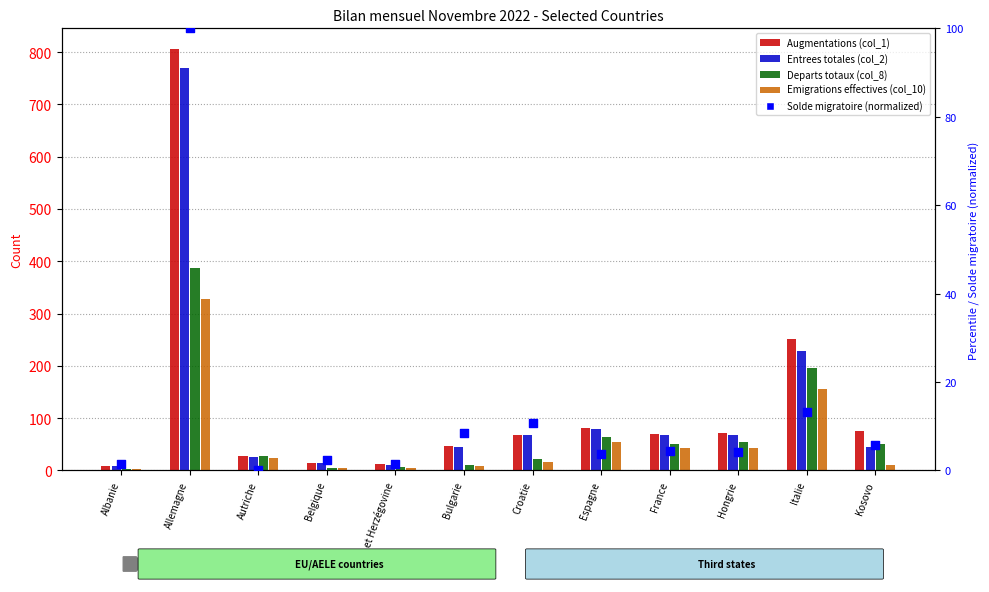

Which series has the largest total across all categories?

Augmentations (col_1)